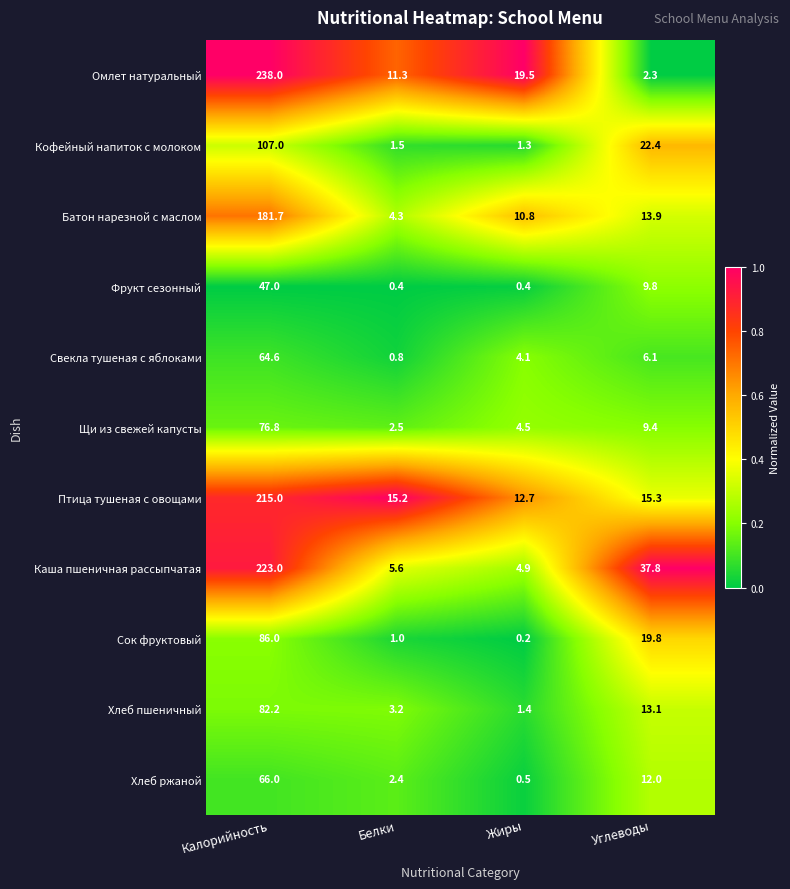

Rank the series at Жиры from highest to lowest value.

Омлет натуральный, Птица тушеная с овощами, Батон нарезной с маслом, Каша пшеничная рассыпчатая, Щи из свежей капусты, Свекла тушеная с яблоками, Хлеб пшеничный, Кофейный напиток с молоком, Хлеб ржаной, Фрукт сезонный, Сок фруктовый